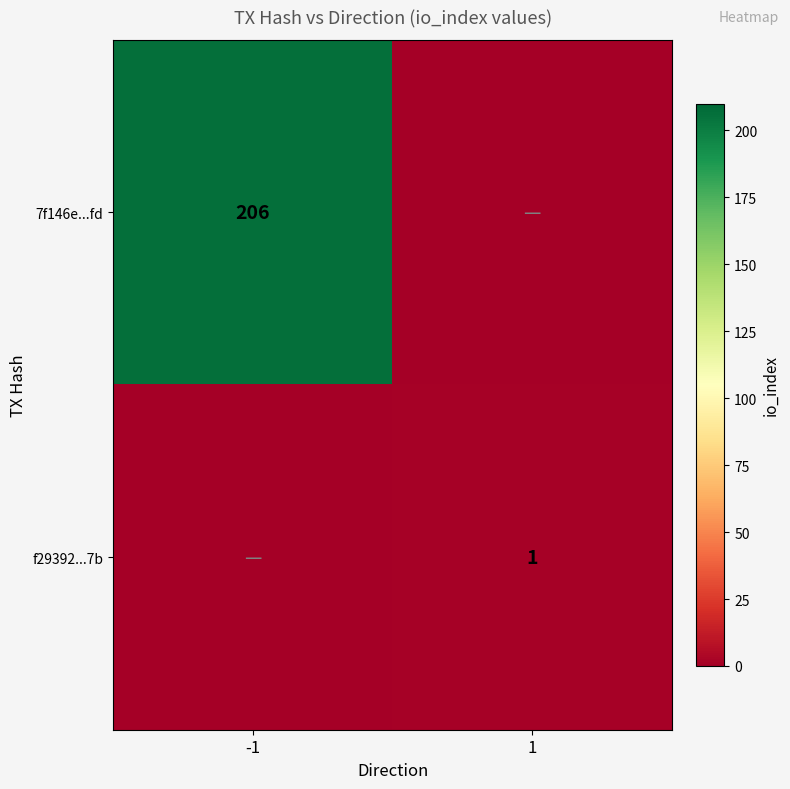

Is it true that f29392...7b equals 1 at 1?

True